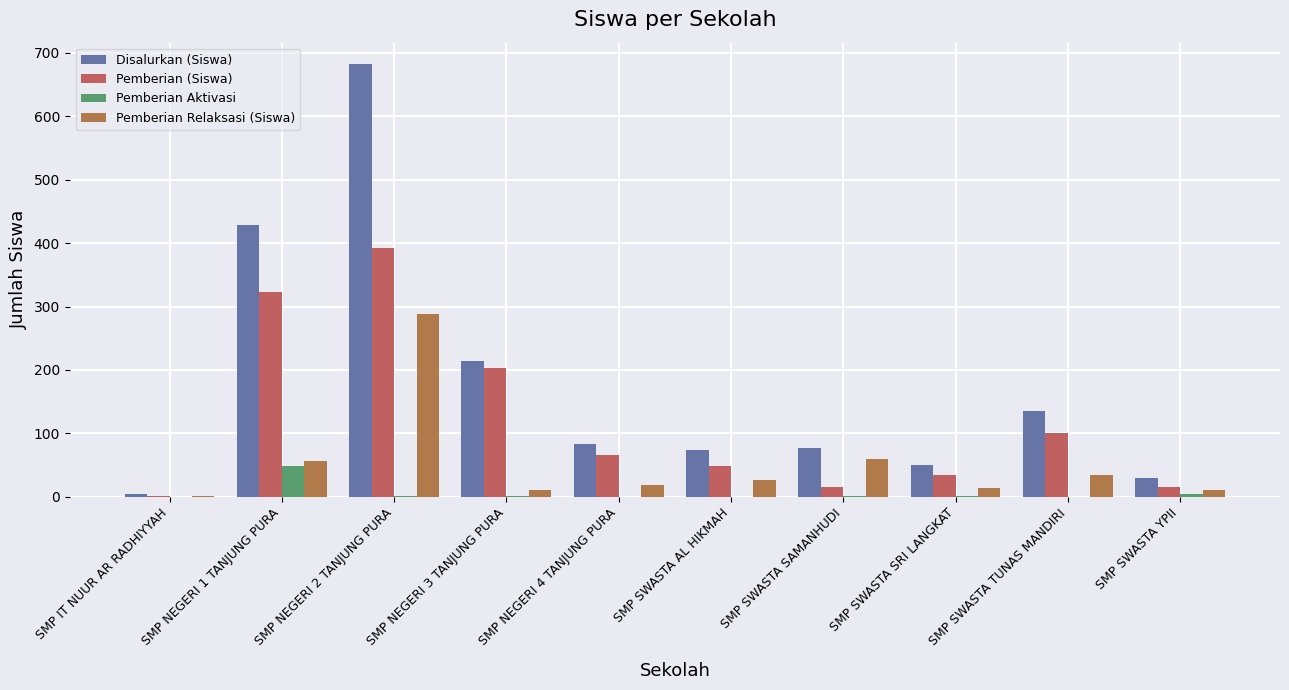

How many groups of bars are there?

10